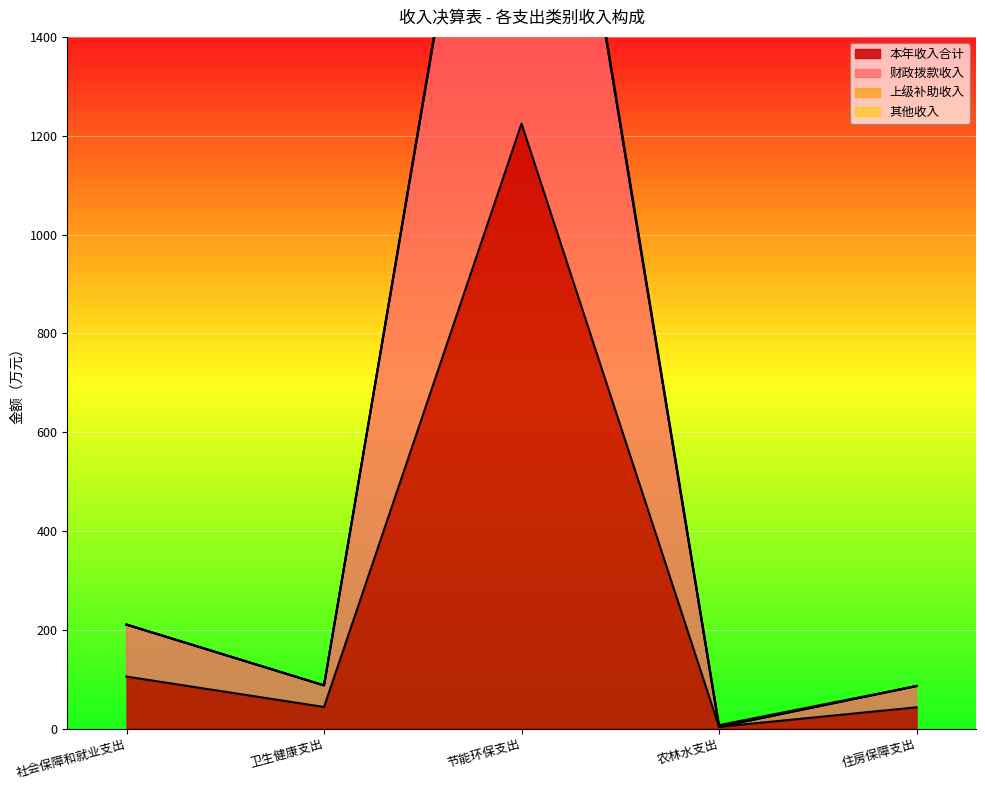

Reading left to right, list all the values displayed in this chart.

本年收入合计: 105.2	43.7	1224.4	3.5	43.1
财政拨款收入: 210.5	87.5	2440.1	3.5	86.1